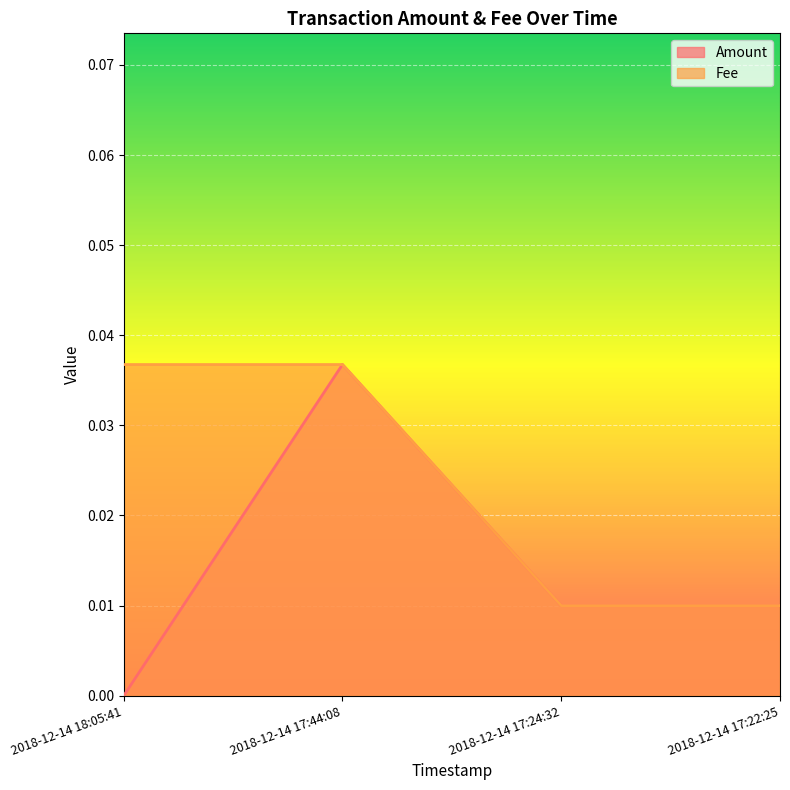

The Amount series shows 0.0 at 2018-12-14 18:05:41. True or false?

True